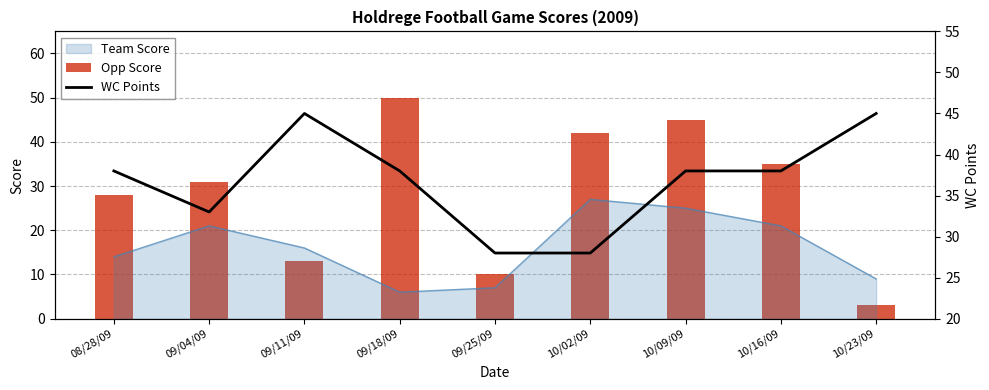

What is the value of the WC Points bar at the 5th from the left?

28